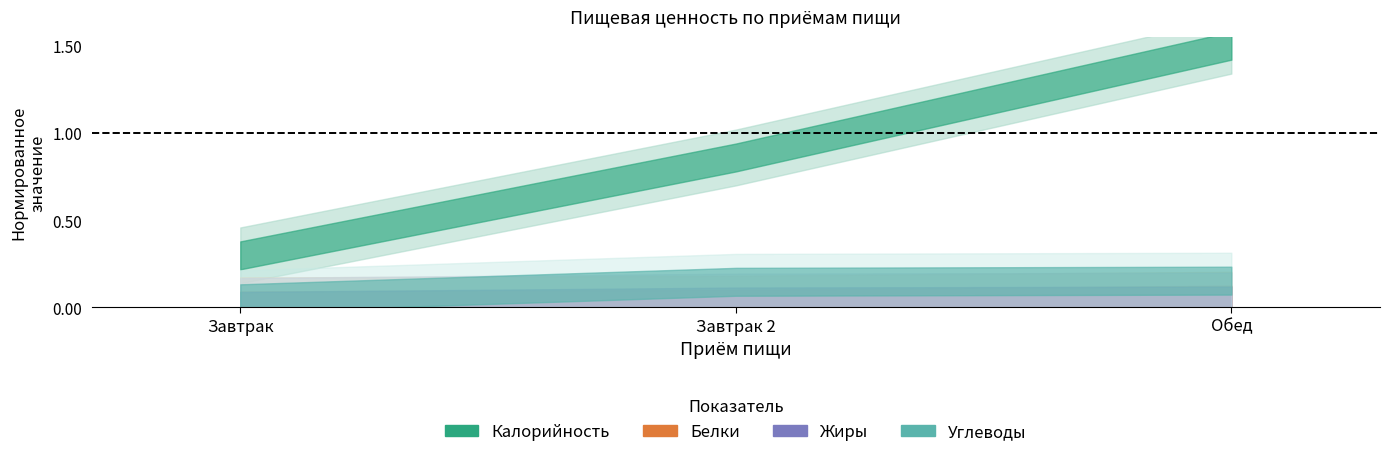

Where is Калорийность nearest to the value 676?

Завтрак 2